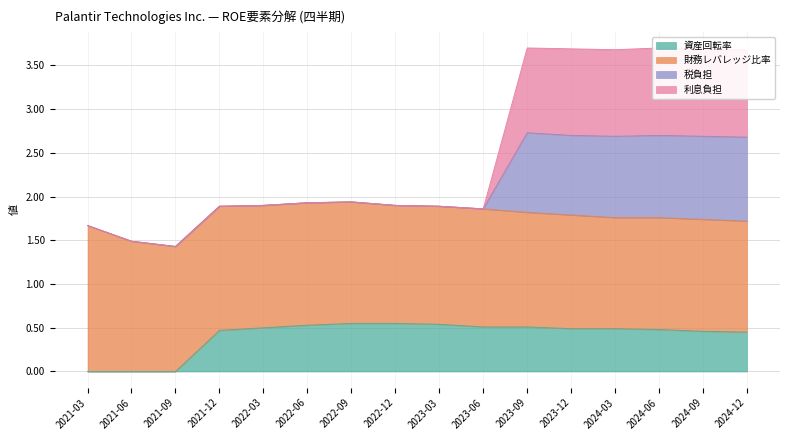

The value of 資産回転率 at 2021-12 is 0.5. True or false?

True